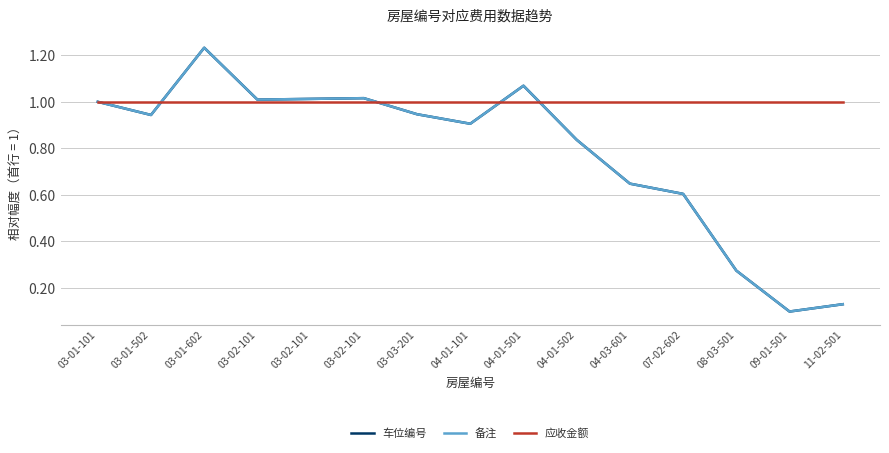

Where do 应收金额 and 备注 first cross each other?

03-01-502 and 03-01-602